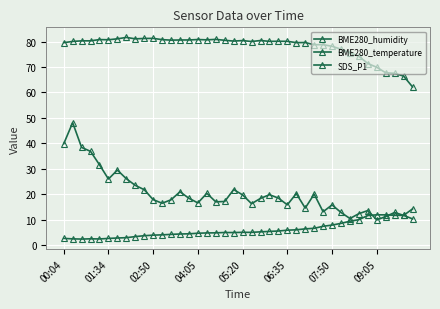

Does the chart have visible grid lines?

Yes